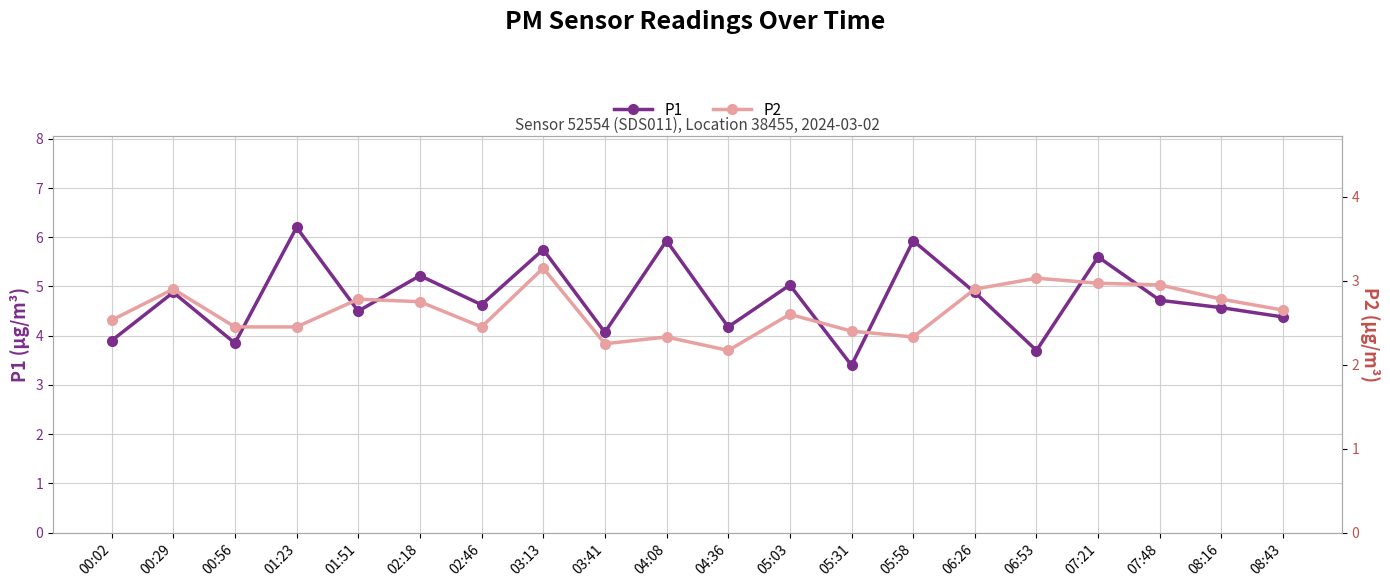

At how many categories does at least one series exceed 4?

16